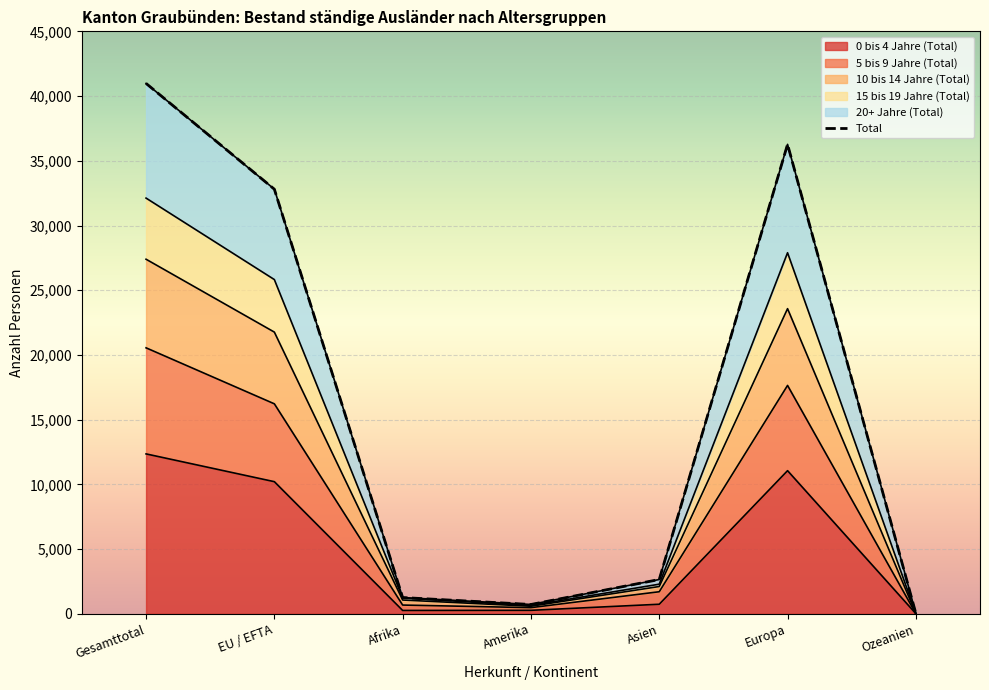

True or false: 0 bis 4 Jahre (Total) and 20+ Jahre (Total) intersect in this chart.

False